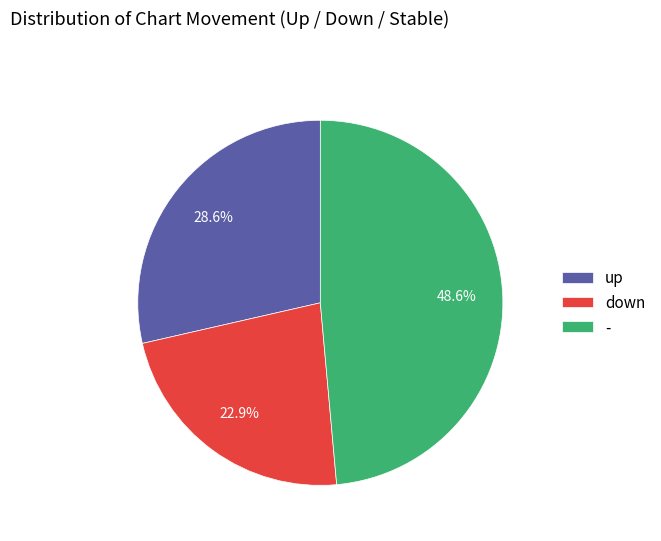

What is the largest slice in the pie chart?

-